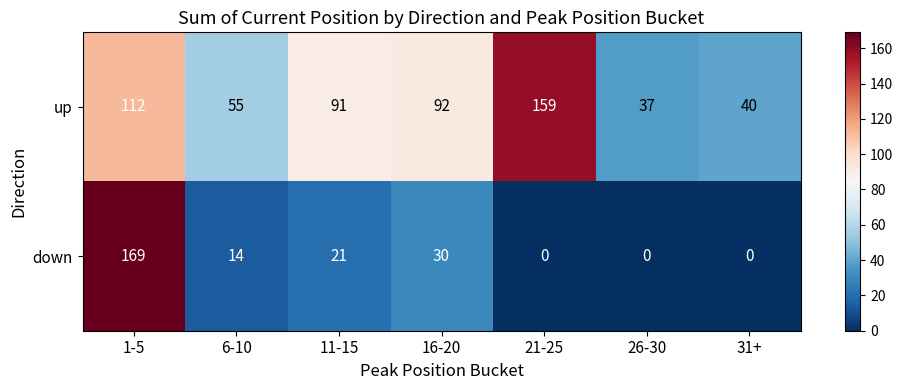

Rank the series by their maximum value, from highest to lowest.

down, up